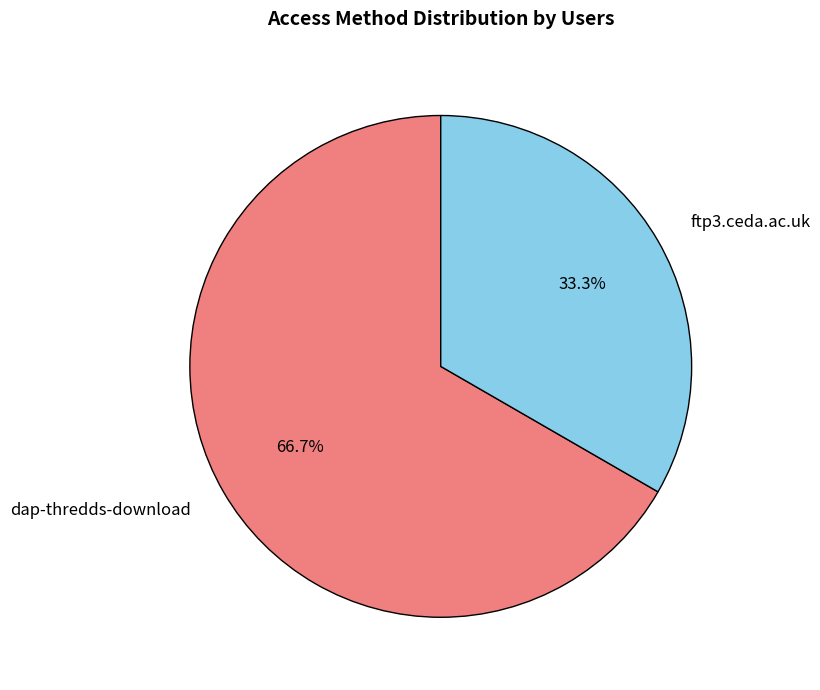

To the nearest percent, what portion does dap-thredds-download represent?

67%